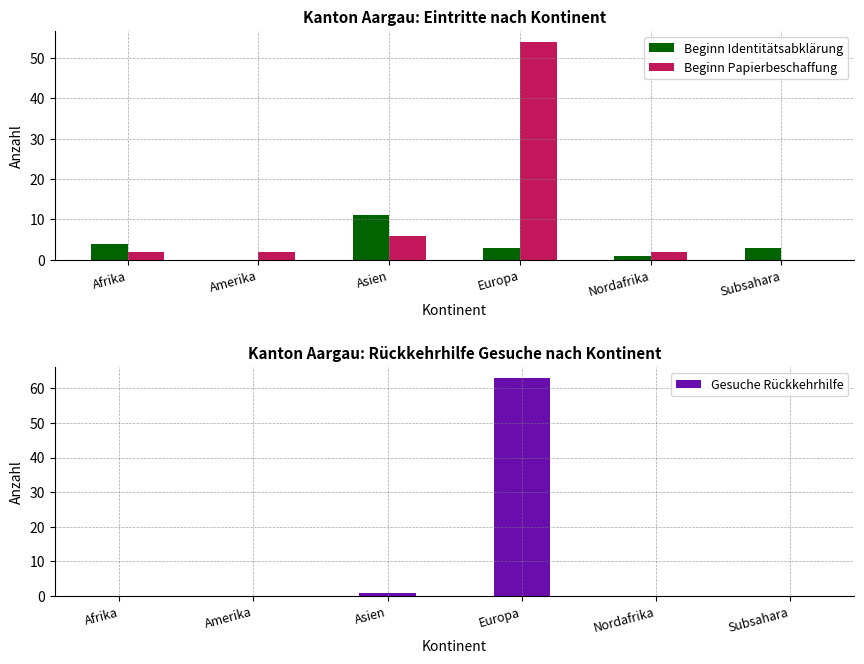

How many bars are there in total?

18